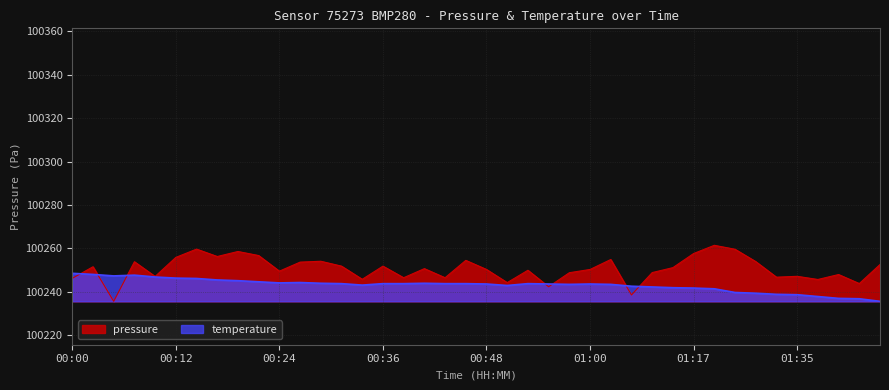

Does the chart display data point markers on the line(s)?

No